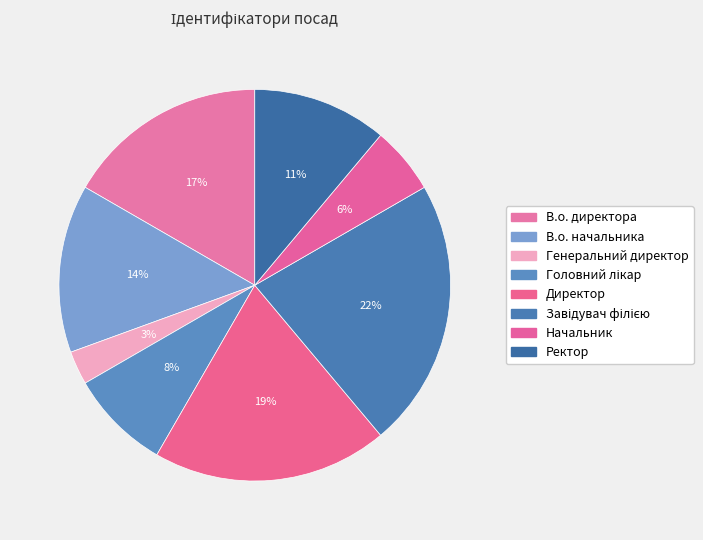

Combined, what portion of the pie is Головний лікар and Начальник?

13.9%